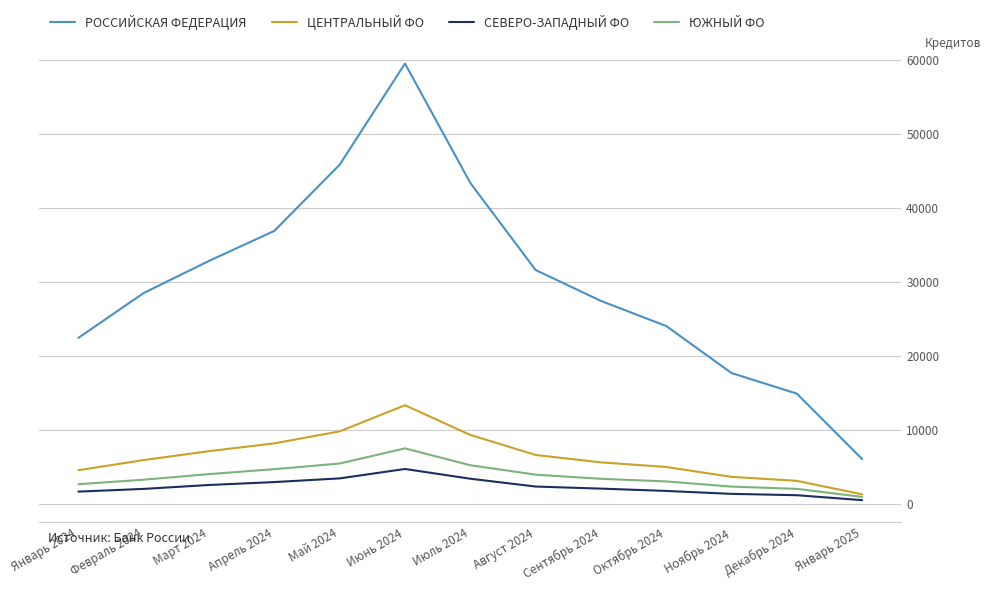

At Август 2024, list the series in order from smallest to largest.

СЕВЕРО-ЗАПАДНЫЙ ФО, ЮЖНЫЙ ФО, ЦЕНТРАЛЬНЫЙ ФО, РОССИЙСКАЯ ФЕДЕРАЦИЯ